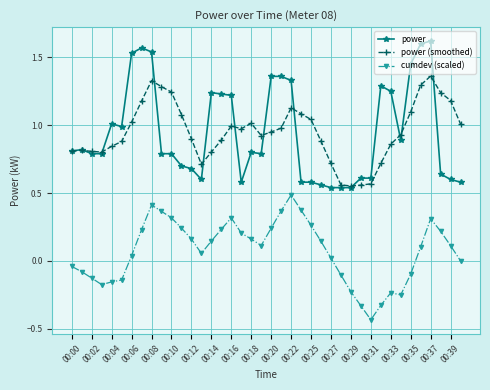

Which series has the widest spread of values?

power